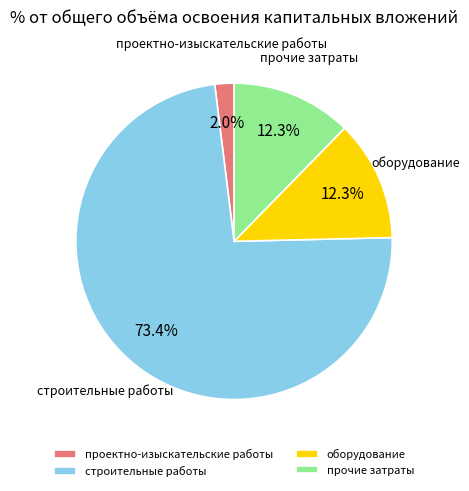

Count the number of slices in the pie.

4